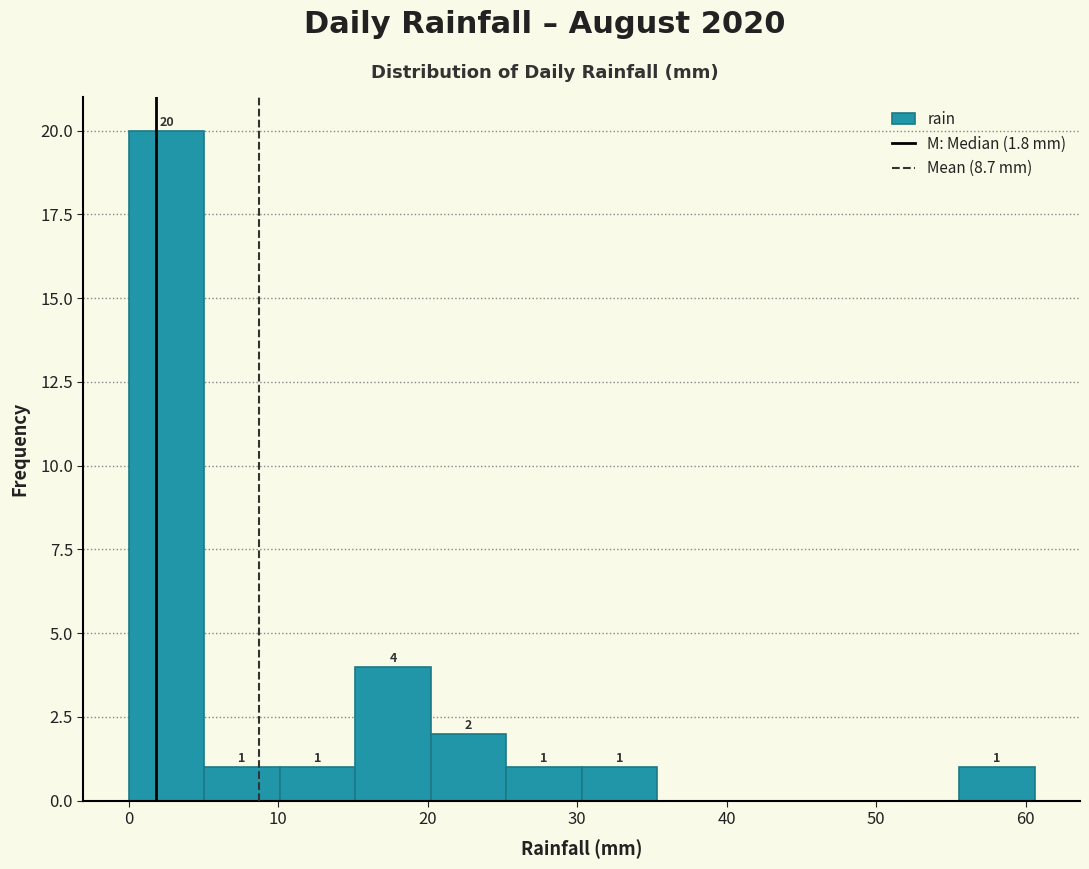

Which range on the x-axis has the tallest bar?

0 to 5